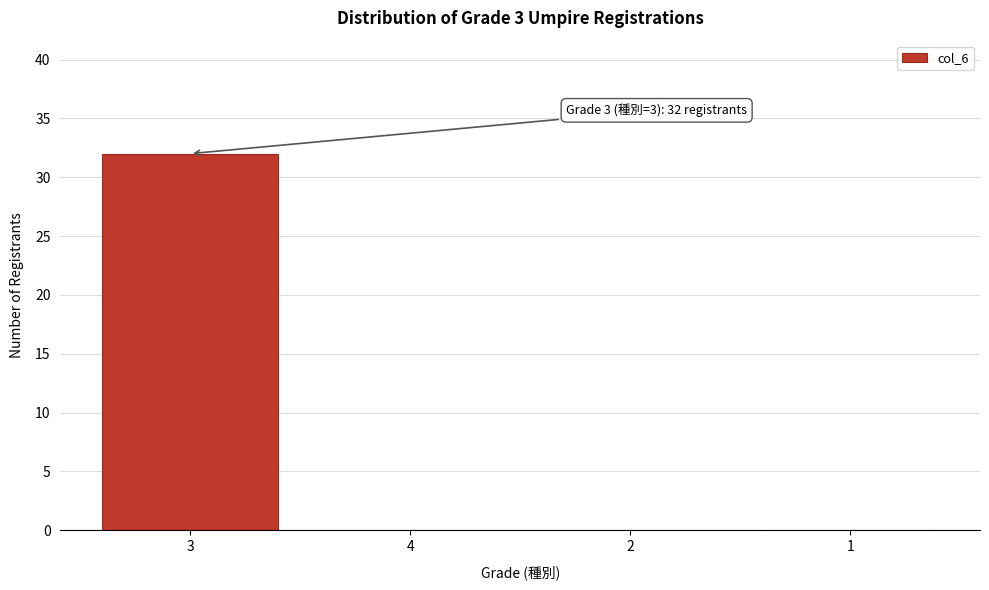

Reading left to right, what are all the values shown in this chart?

3=32	4=0	2=0	1=0